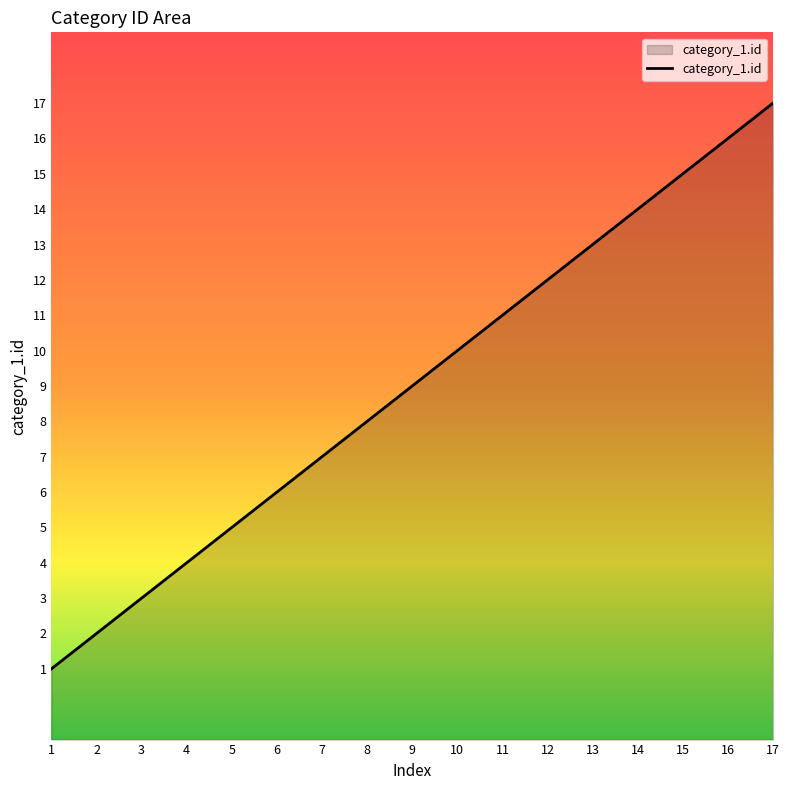

Reading left to right, transcribe all the data shown in this chart.

1	2	3	4	5	6	7	8	9	10	11	12	13	14	15	16	17